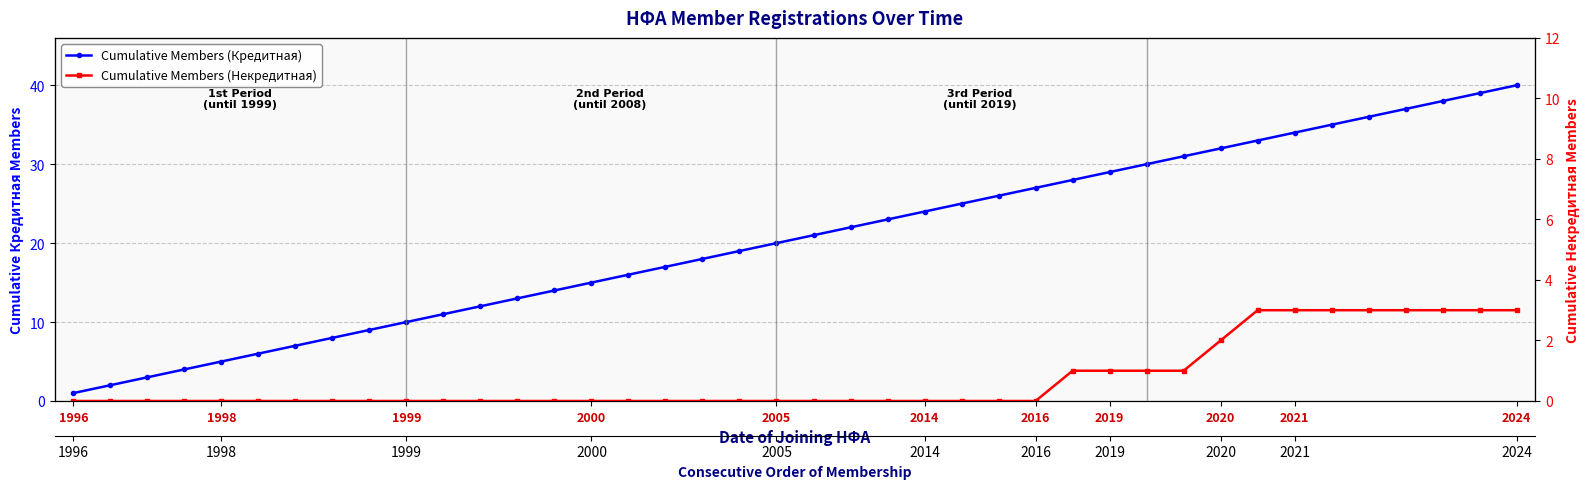

The value of Cumulative Members (Некредитная) at 12 is 1. True or false?

False